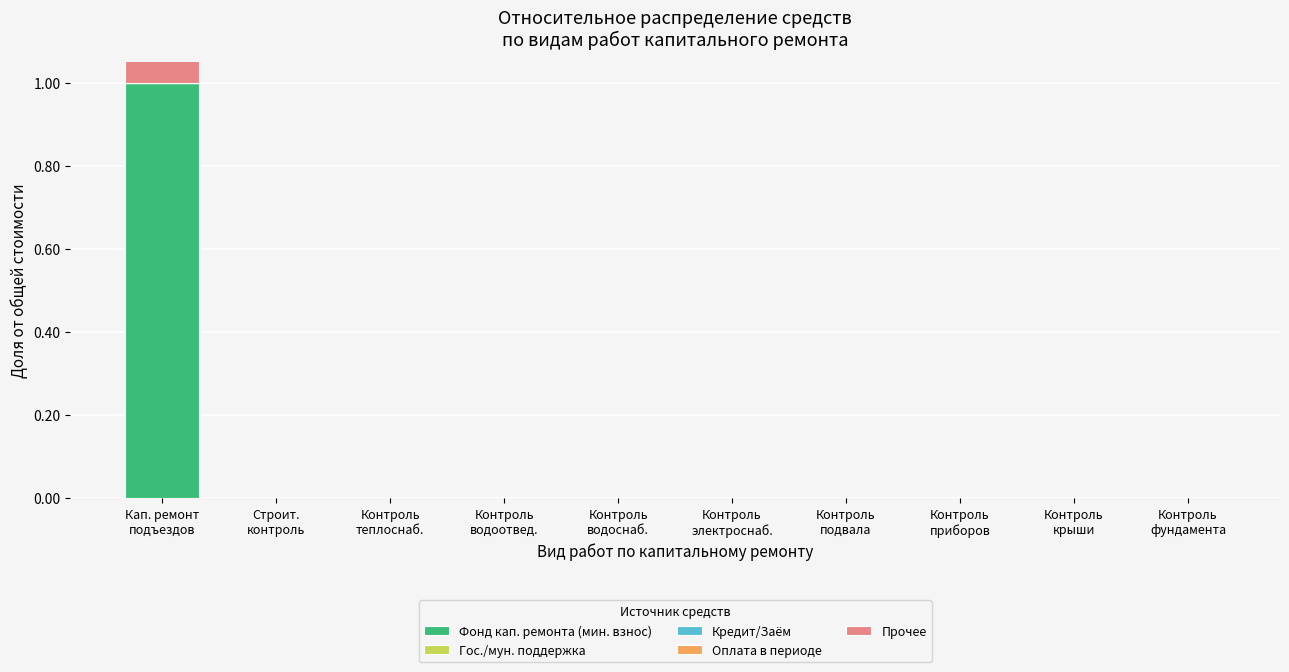

Rank the series at Контроль
водоотвед. from lowest to highest value.

Фонд кап. ремонта (мин. взнос), Гос./мун. поддержка, Кредит/Заём, Оплата в периоде, Прочее